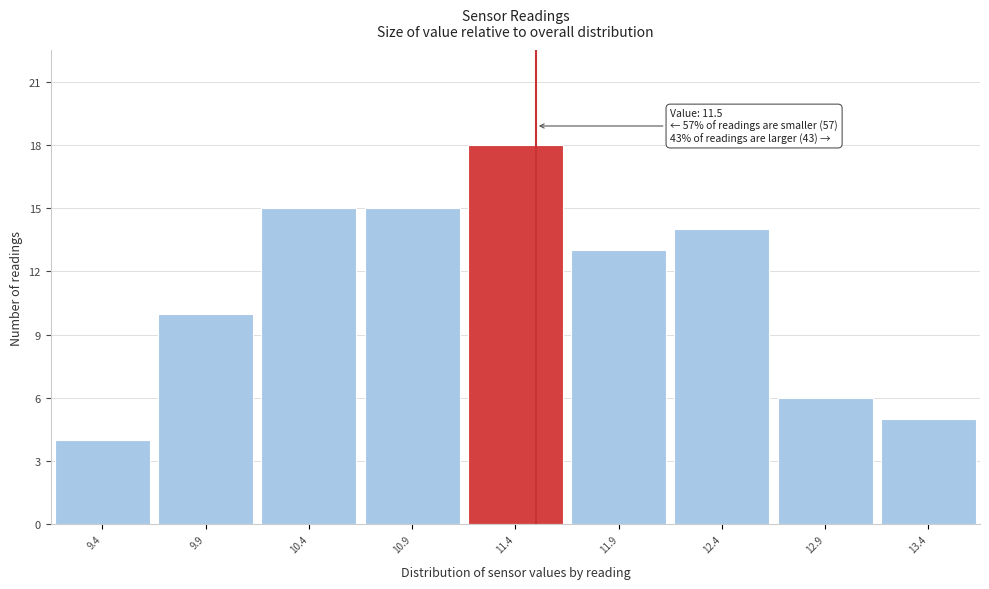

Over which range of the x-axis is the bar tallest?

11.15 to 11.65